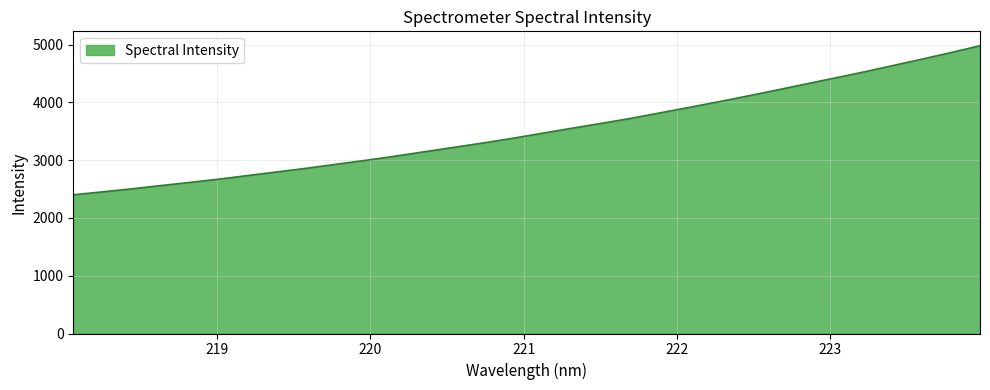

What is the minimum value shown in the chart?

2400.2